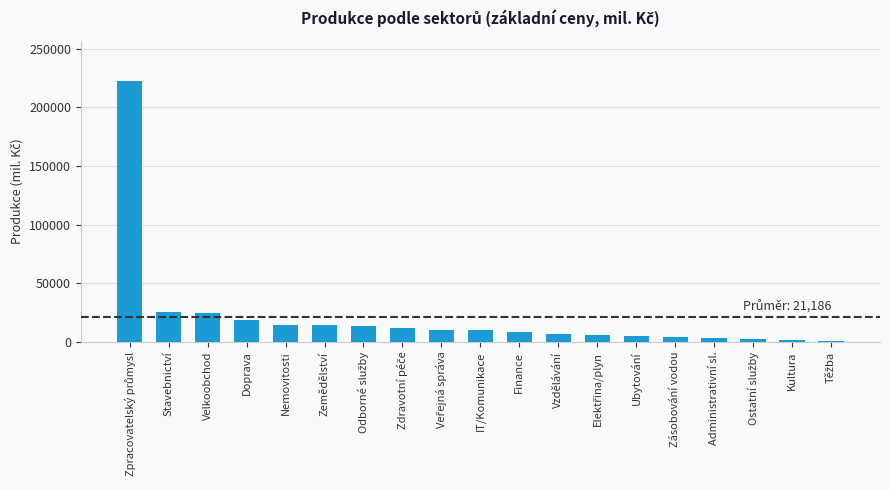

Is it true that the value at Doprava is 18255?

True